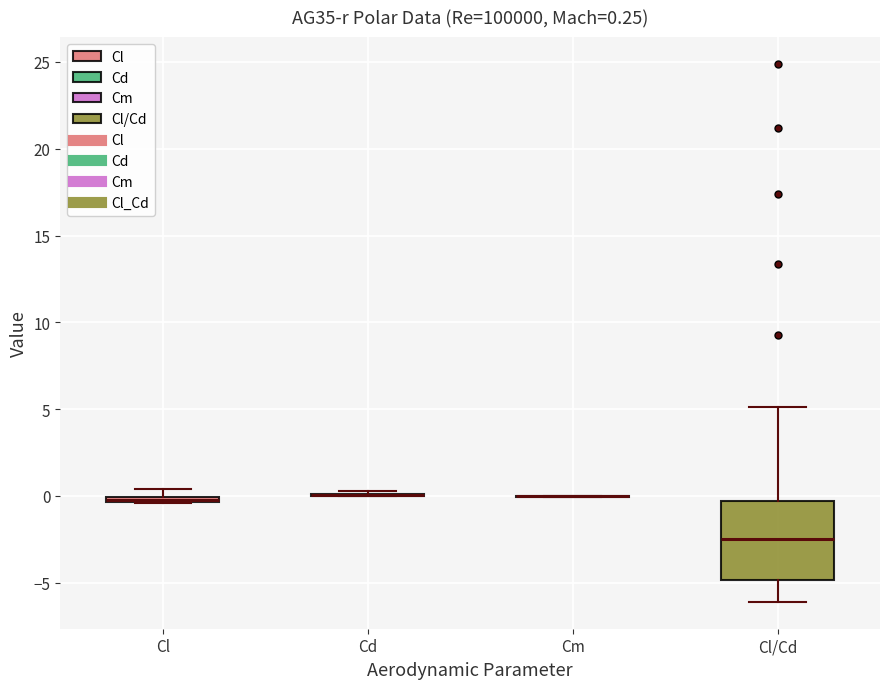

Which box is the tallest, from its lower edge to its upper edge?

Cl/Cd